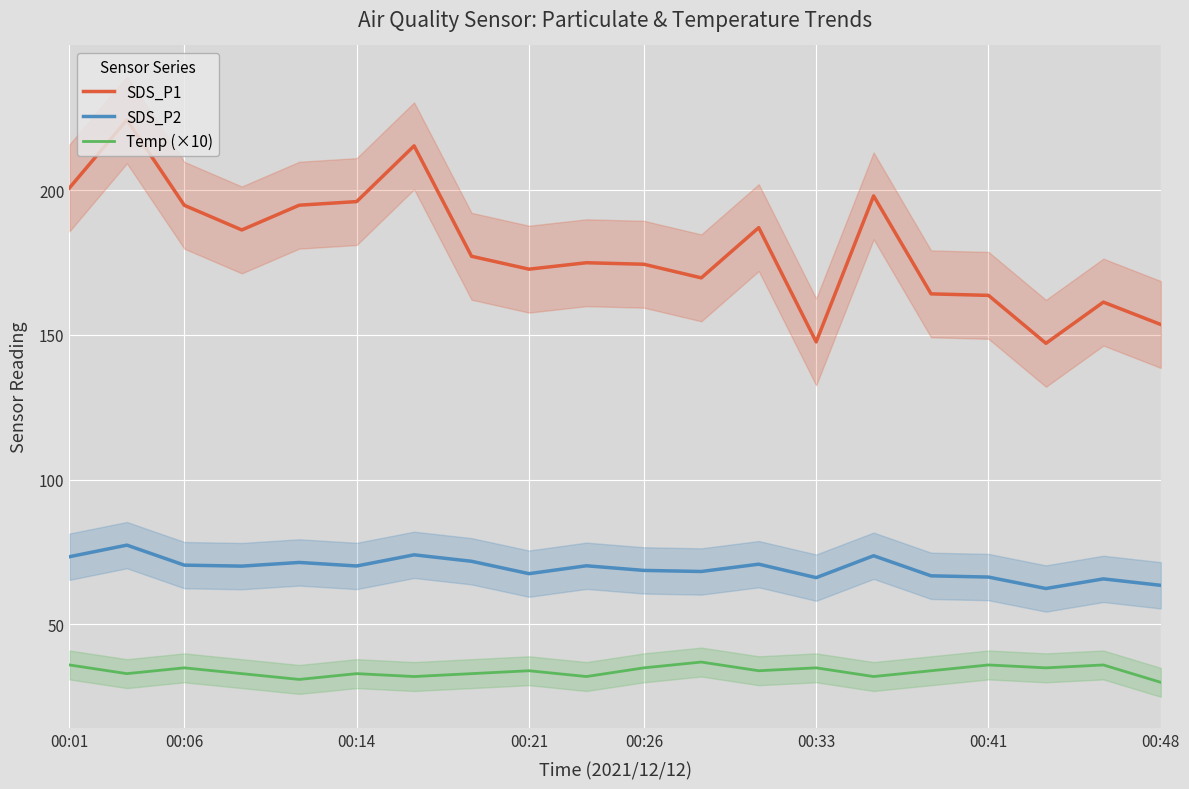

How many lines are shown in the chart?

3